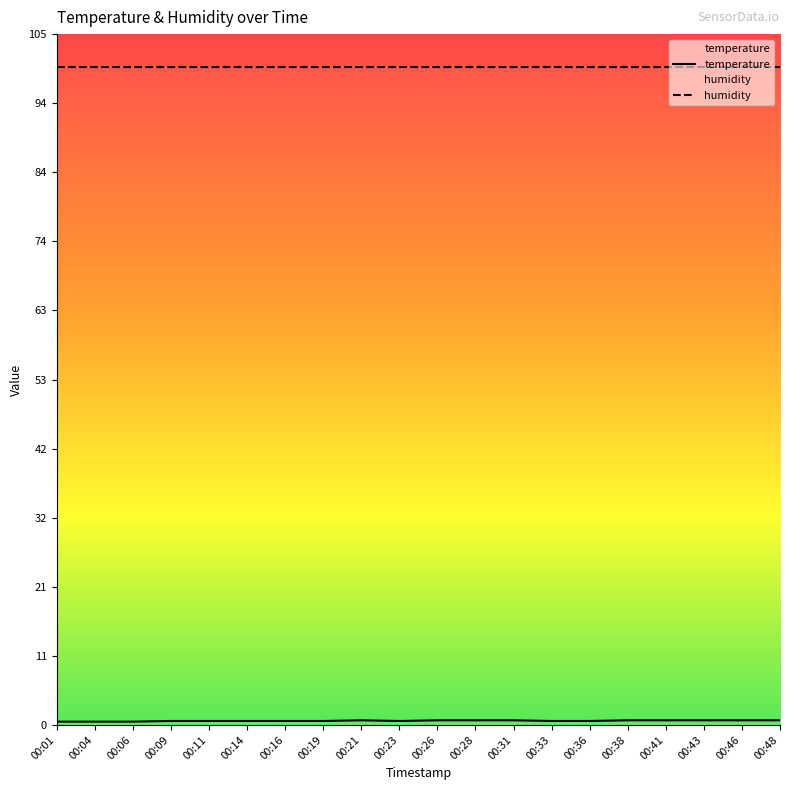

How many series are shown in this chart?

2